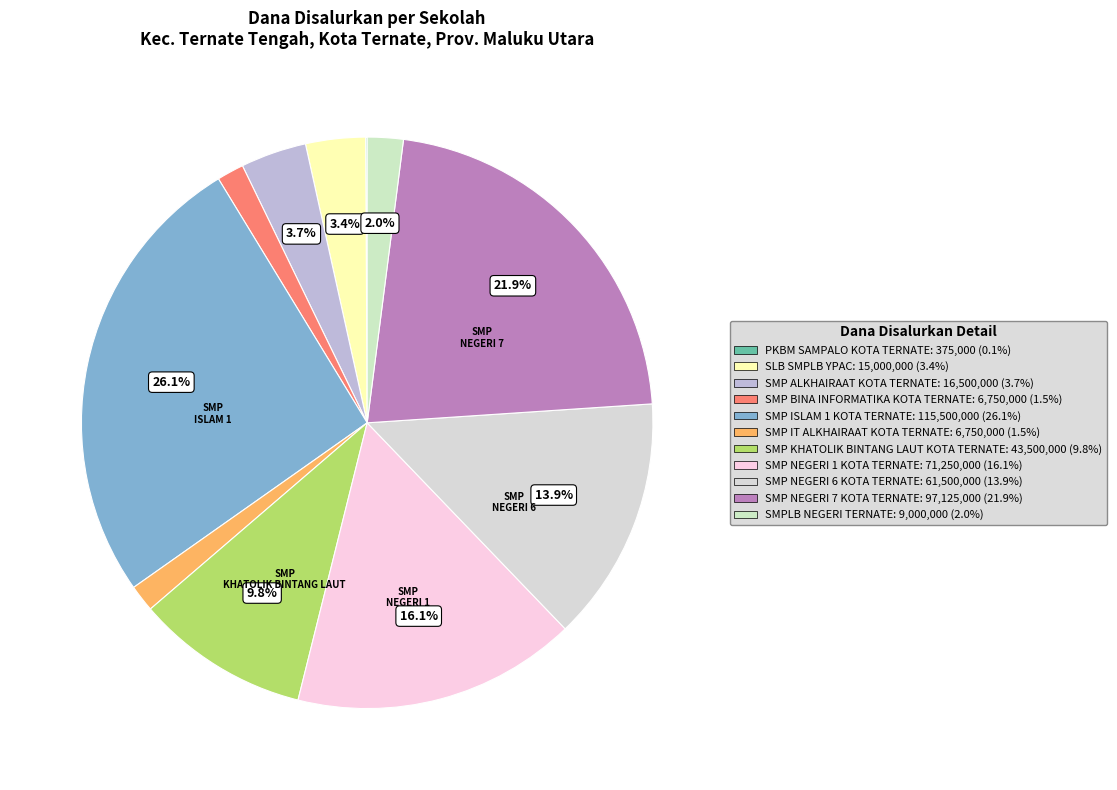

What is the change in value from SMP NEGERI 6 KOTA TERNATE to SMPLB NEGERI TERNATE?

-52500000